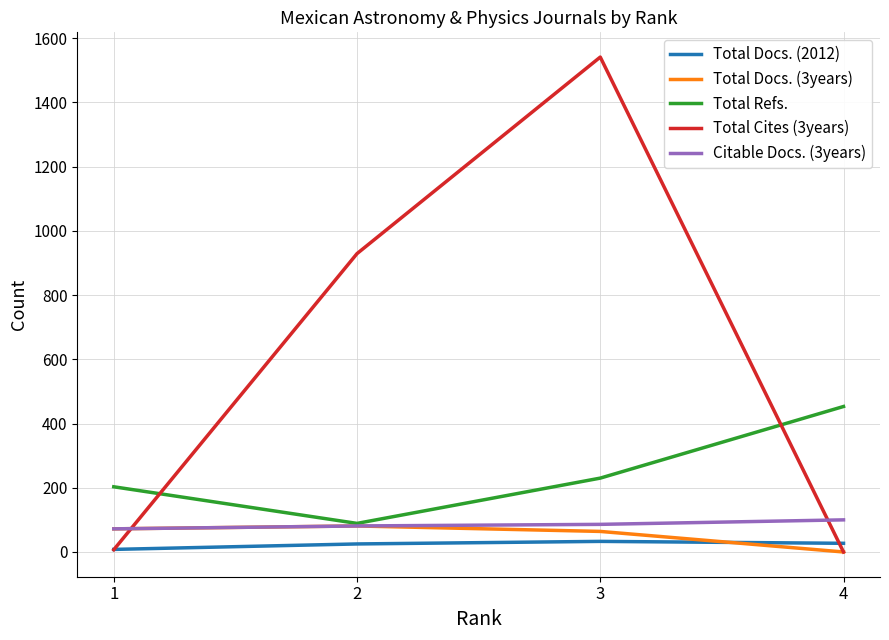

Is it true that Total Refs. equals 100 at 3?

False